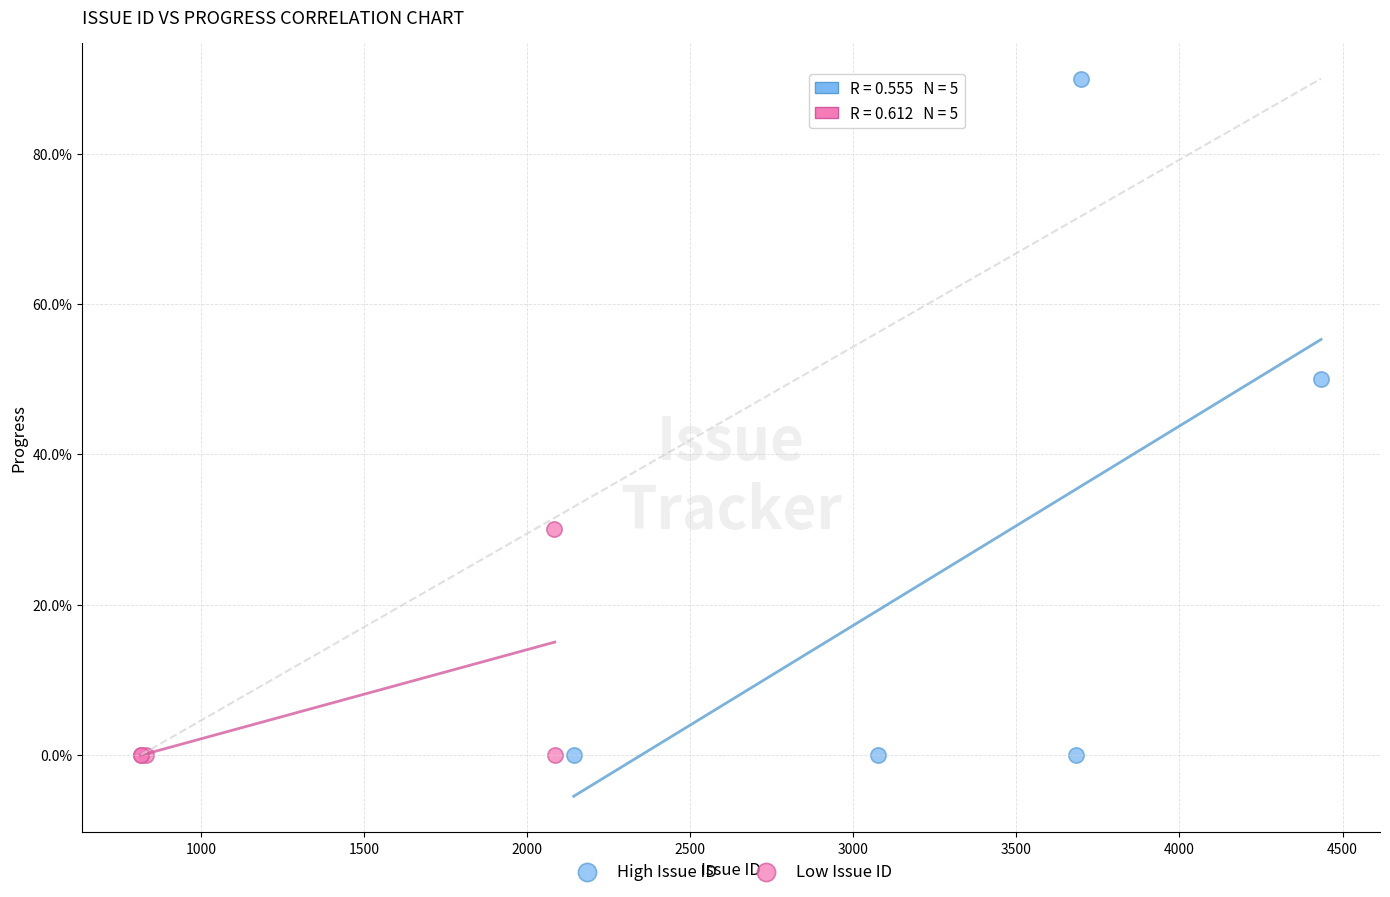

Which series has the widest spread of Y values?

High Issue ID